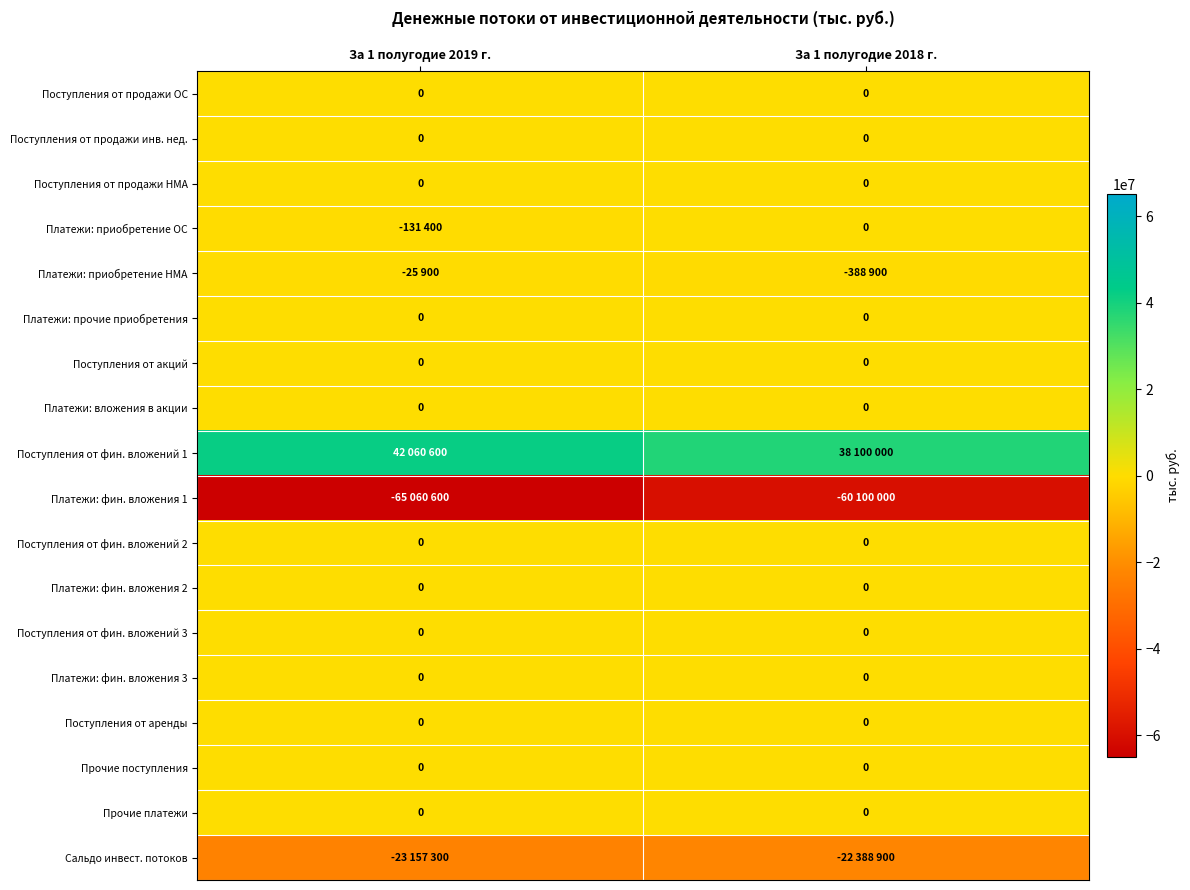

True or false: Поступления от акций has a value of 0 at За 1 полугодие 2019 г..

True